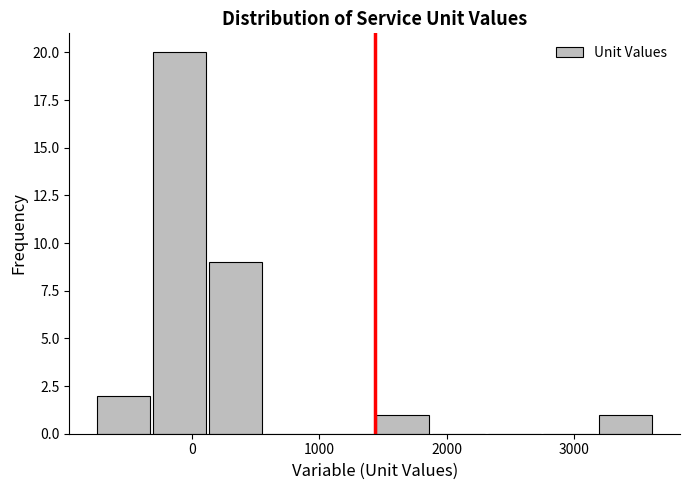

Reading left to right, list every bar in this chart as the range it spans on the x-axis followed by its height. Neither the bar edges nor the heights are printed on the chart, so give them approximately, as read against the axes.

-800 to -300: 2
-300 to 100: 20
100 to 600: 9
600 to 1000: 0
1000 to 1400: 0
1400 to 1900: 1
1900 to 2300: 0
2300 to 2700: 0
2700 to 3200: 0
3200 to 3600: 1